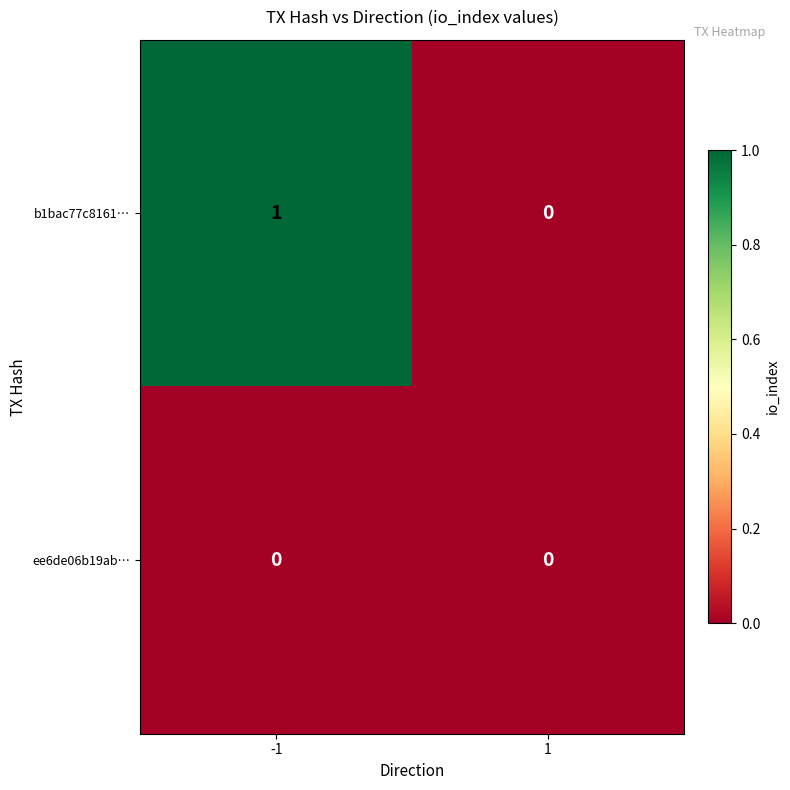

How many data points does each series have?

2